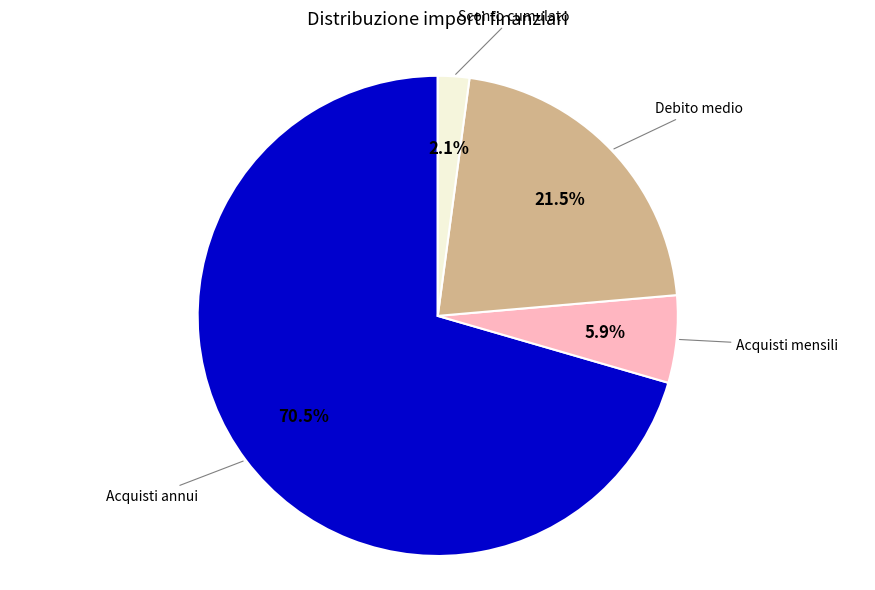

Is there any slice that represents more than half of the pie?

Yes